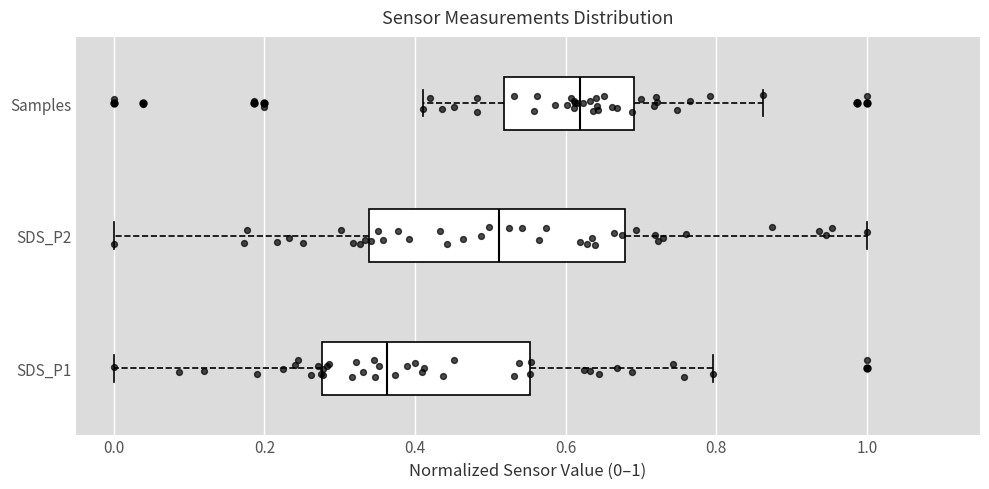

Reading bottom to top, transcribe this box plot: for each box, give where its median line is, the range the box spans, and where its two whiskers end, as read against the x-axis. The values are not printed on the chart, so give them approximately, as read against the axis.

SDS_P1: median 0.36, box 0.28 to 0.56, whiskers 0.00 to 0.80
SDS_P2: median 0.52, box 0.34 to 0.68, whiskers 0.00 to 1.00
Samples: median 0.62, box 0.52 to 0.70, whiskers 0.42 to 0.86